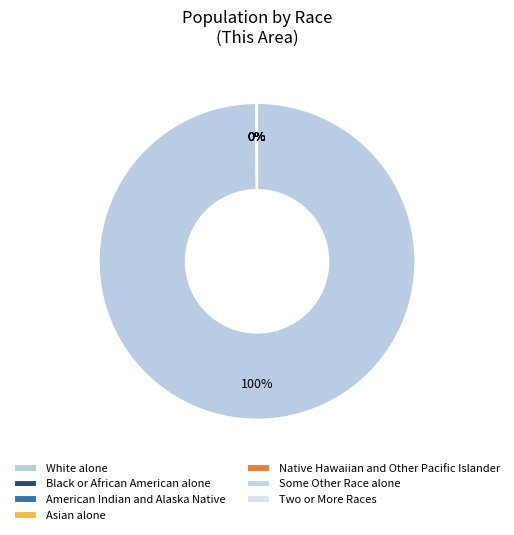

Between Some Other Race alone and American Indian and Alaska Native, which is larger?

Some Other Race alone